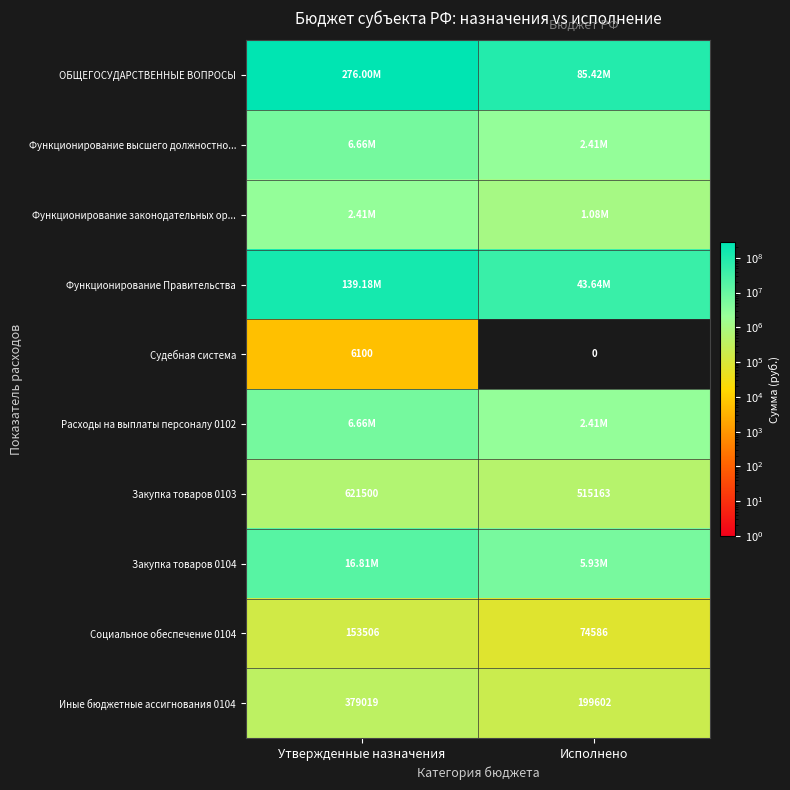

At which label does Иные бюджетные ассигнования 0104 reach its minimum?

Исполнено